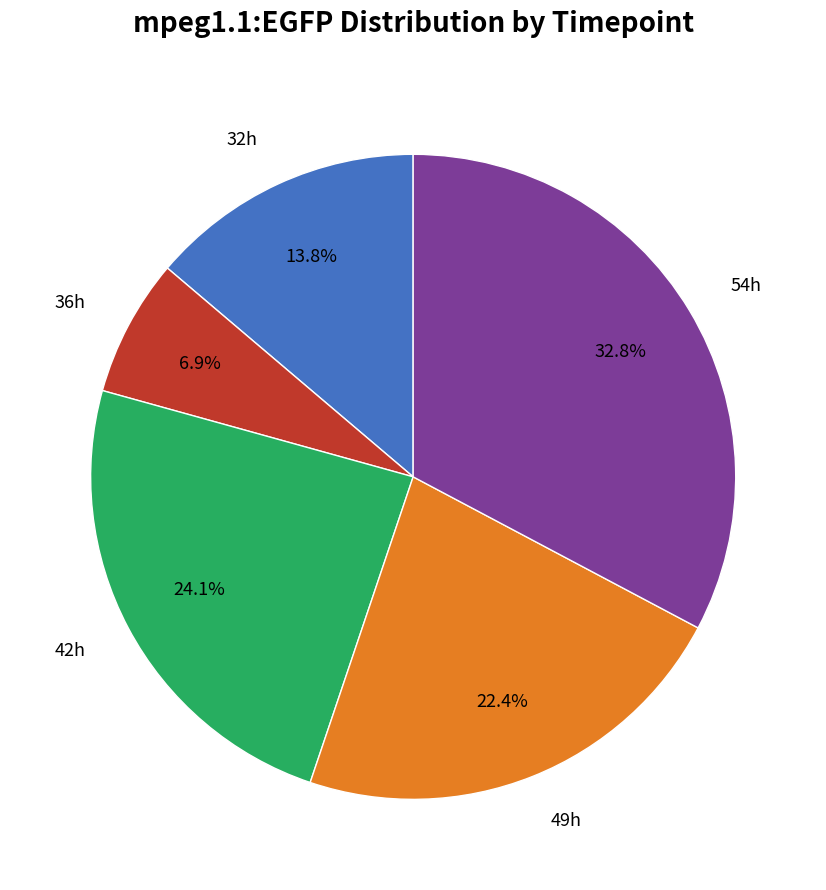

Which has a higher value, 54h or 49h?

54h